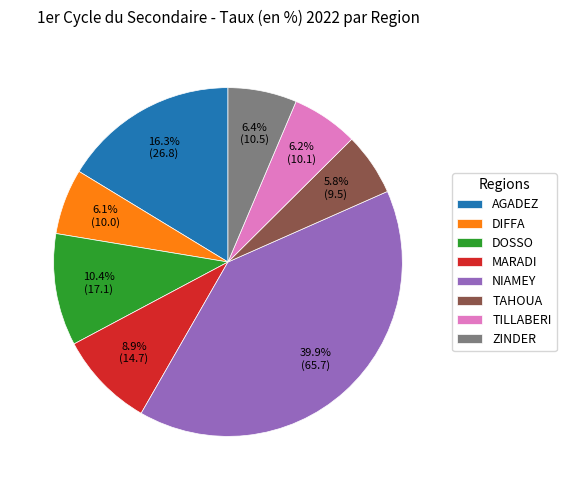

What percentage is NOT represented by DOSSO?

89.6%